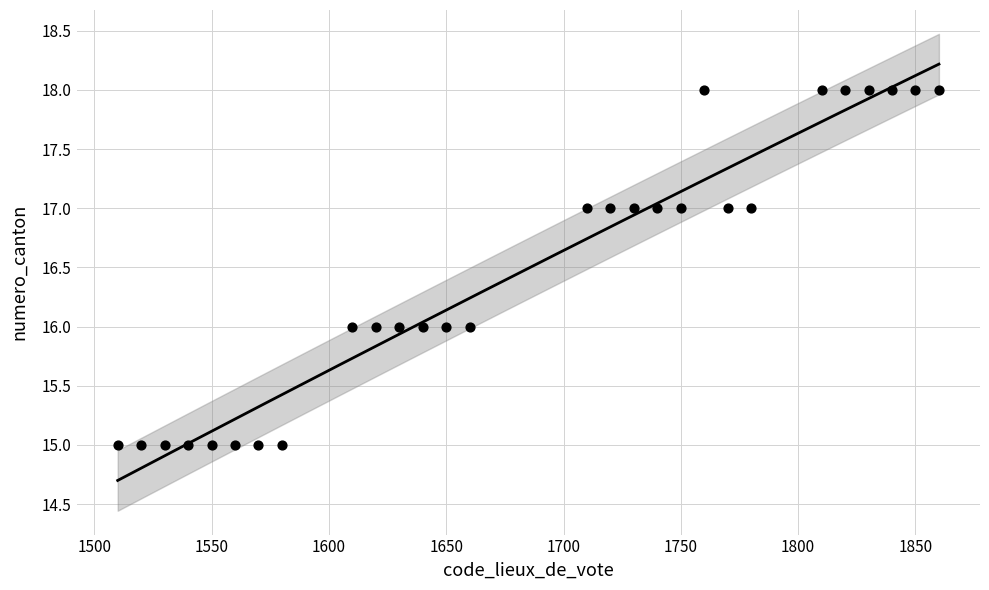

What is the range of Y values (max minus min)?

3